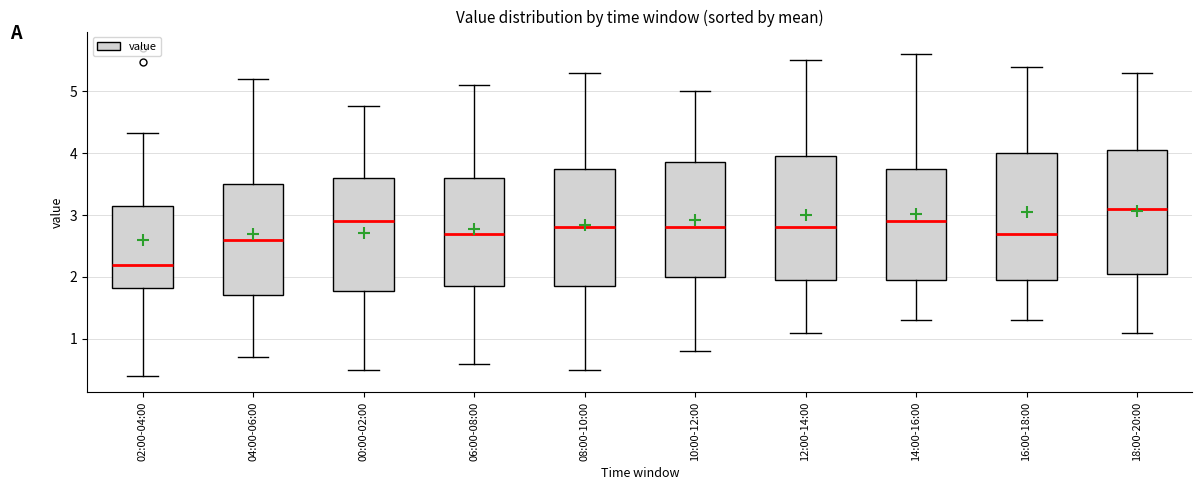

Reading left to right, read every box against the y-axis: the position of its median line, the range the box covers, and the ends of its whiskers. The values are not printed on the chart, so give them approximately, as read against the axis.

02:00-04:00: median 2.2, box 1.8 to 3.2, whiskers 0.4 to 4.3
04:00-06:00: median 2.6, box 1.7 to 3.5, whiskers 0.7 to 5.2
00:00-02:00: median 2.9, box 1.8 to 3.6, whiskers 0.5 to 4.8
06:00-08:00: median 2.7, box 1.9 to 3.6, whiskers 0.6 to 5.1
08:00-10:00: median 2.8, box 1.9 to 3.8, whiskers 0.5 to 5.3
10:00-12:00: median 2.8, box 2.0 to 3.9, whiskers 0.8 to 5.0
12:00-14:00: median 2.8, box 2.0 to 4.0, whiskers 1.1 to 5.5
14:00-16:00: median 2.9, box 2.0 to 3.8, whiskers 1.3 to 5.6
16:00-18:00: median 2.7, box 2.0 to 4.0, whiskers 1.3 to 5.4
18:00-20:00: median 3.1, box 2.1 to 4.1, whiskers 1.1 to 5.3